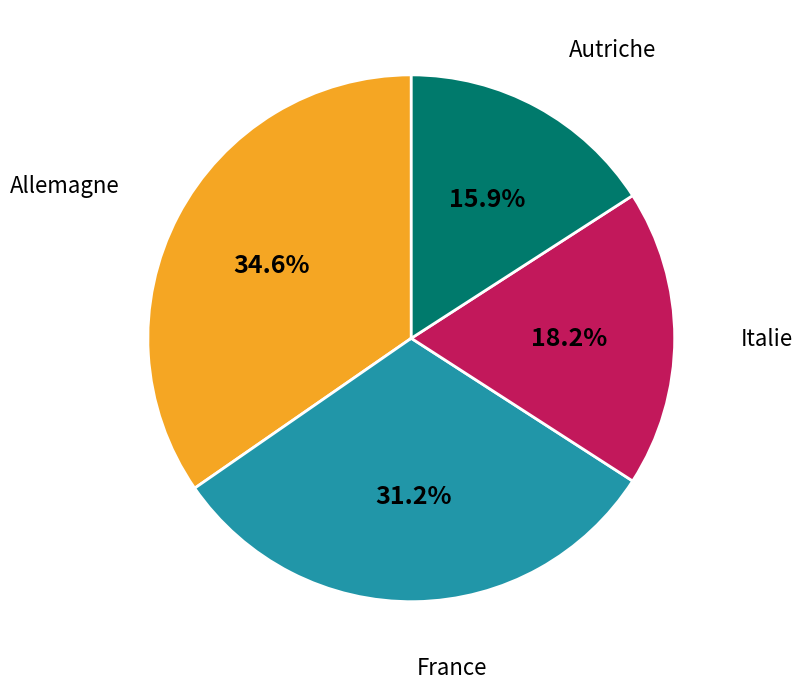

Count the number of slices in the pie.

4